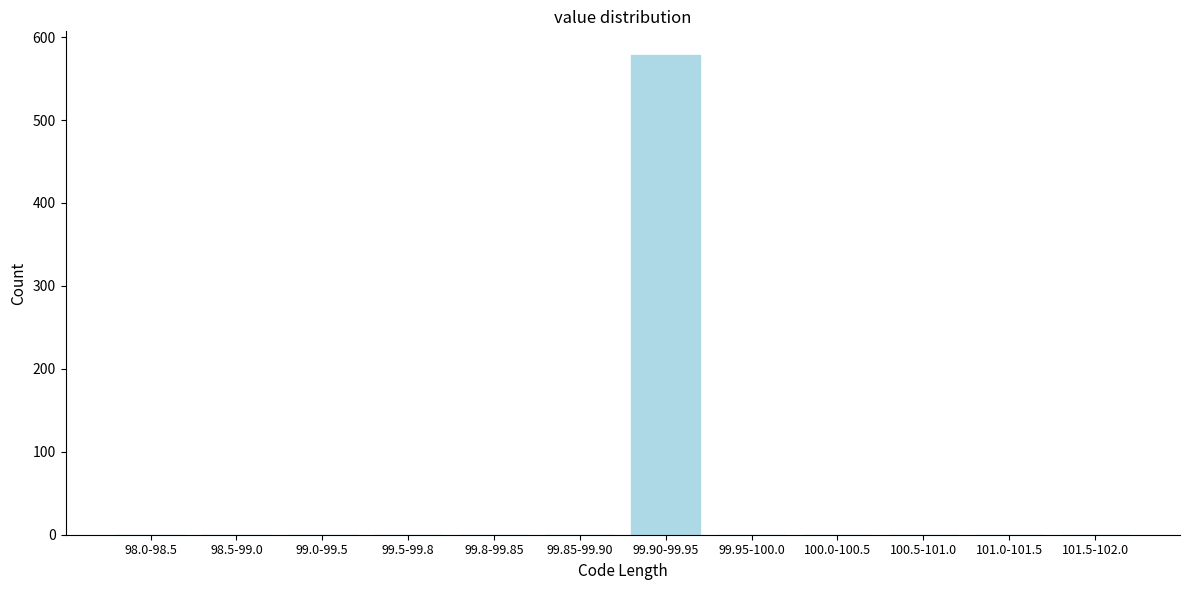

Reading left to right, extract all data points from this chart.

98.0-98.5=0	98.5-99.0=0	99.0-99.5=0	99.5-99.8=0	99.8-99.85=0	99.85-99.90=0	99.90-99.95=578	99.95-100.0=0	100.0-100.5=0	100.5-101.0=0	101.0-101.5=0	101.5-102.0=0